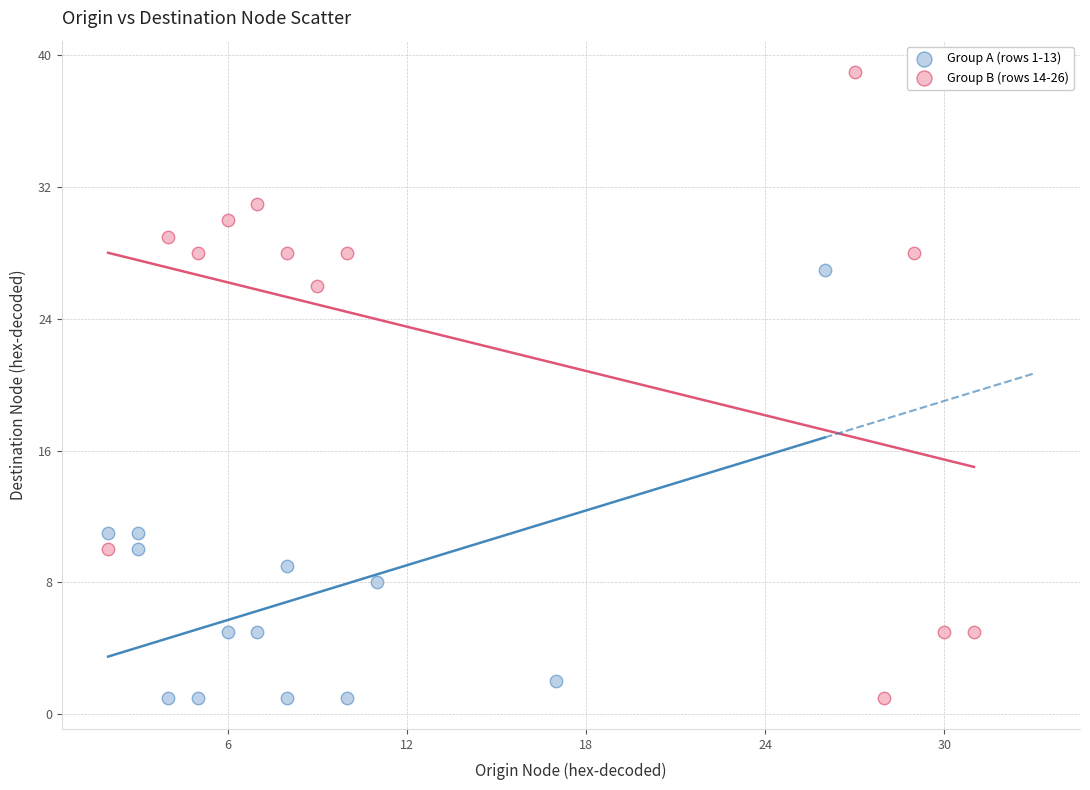

Which series has the largest Y range (max minus min)?

Group B (rows 14-26)